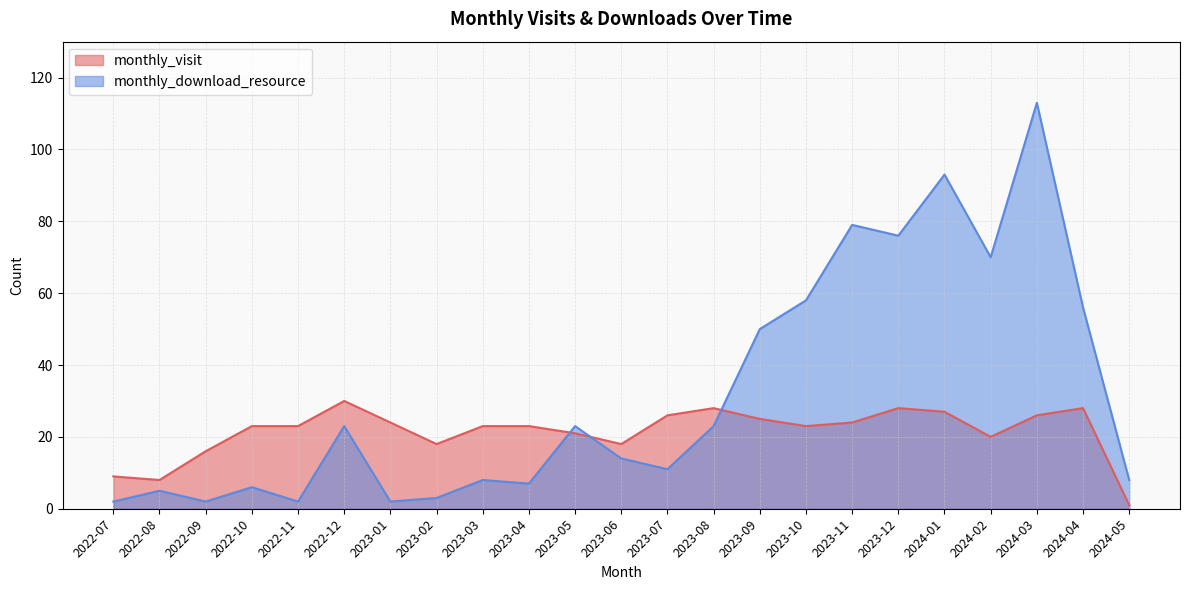

Rank the series at 2024-01 from highest to lowest value.

monthly_download_resource, monthly_visit